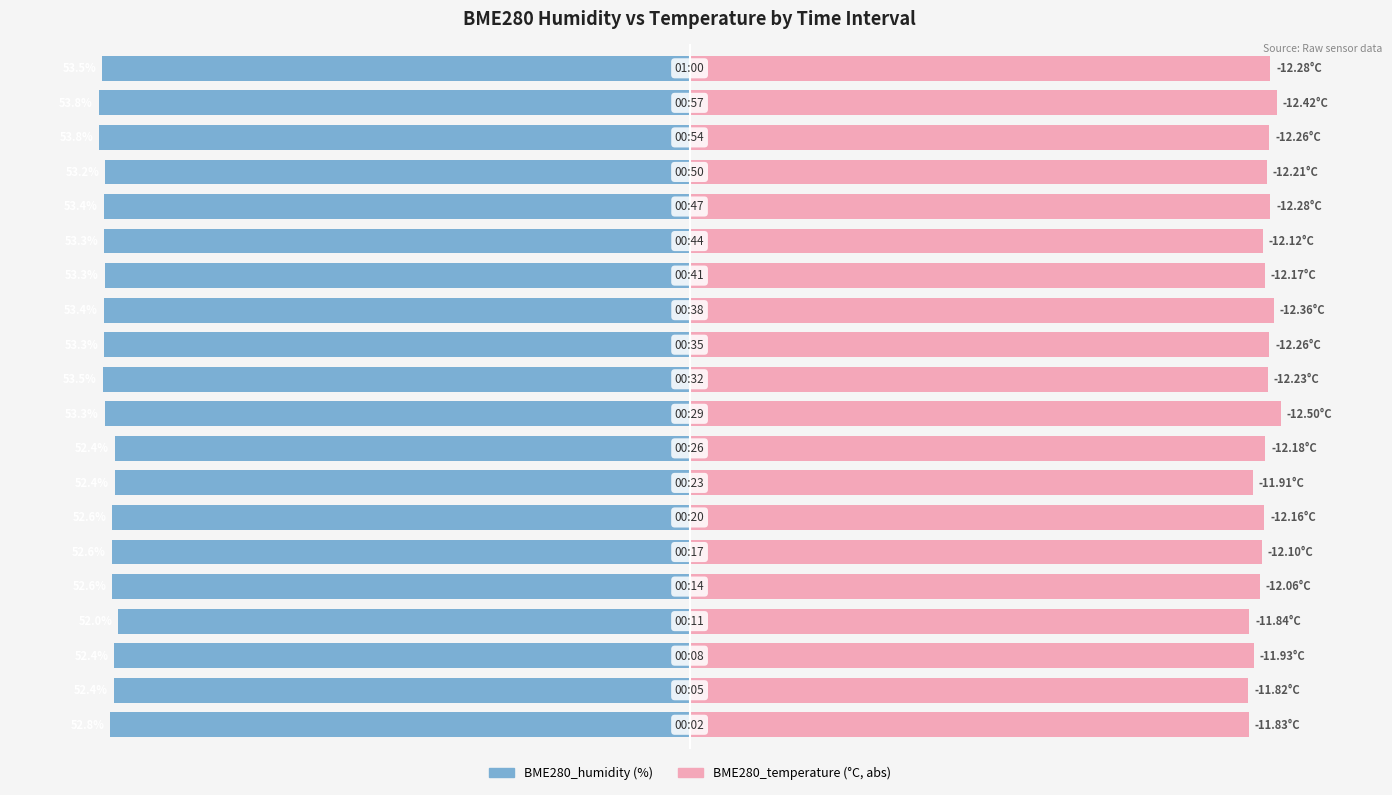

What are all the series names shown in the legend?

BME280_humidity, BME280_temperature (abs)